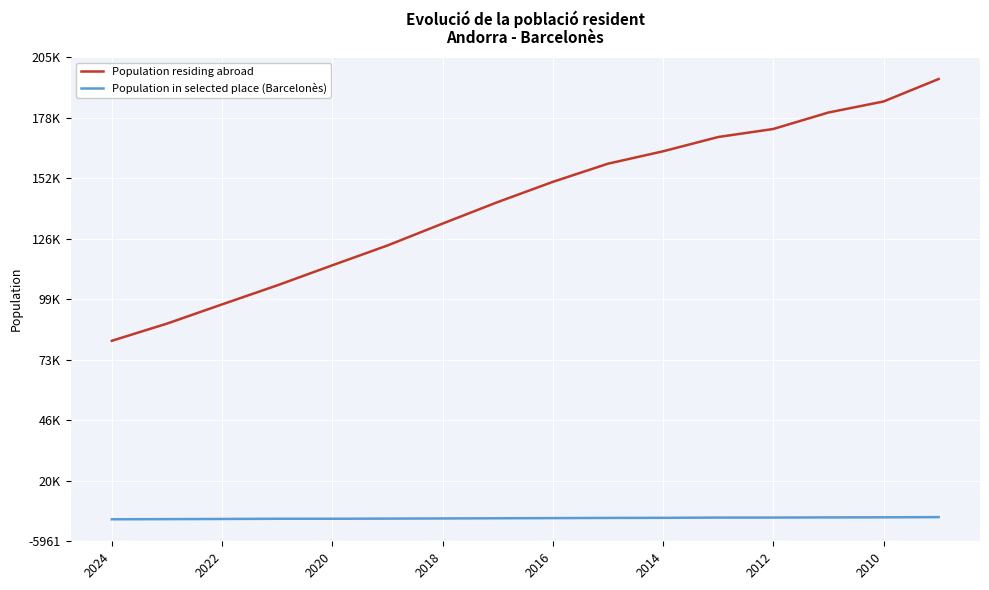

True or false: Population in selected place (Barcelonès) and Population residing abroad cross at least once.

False